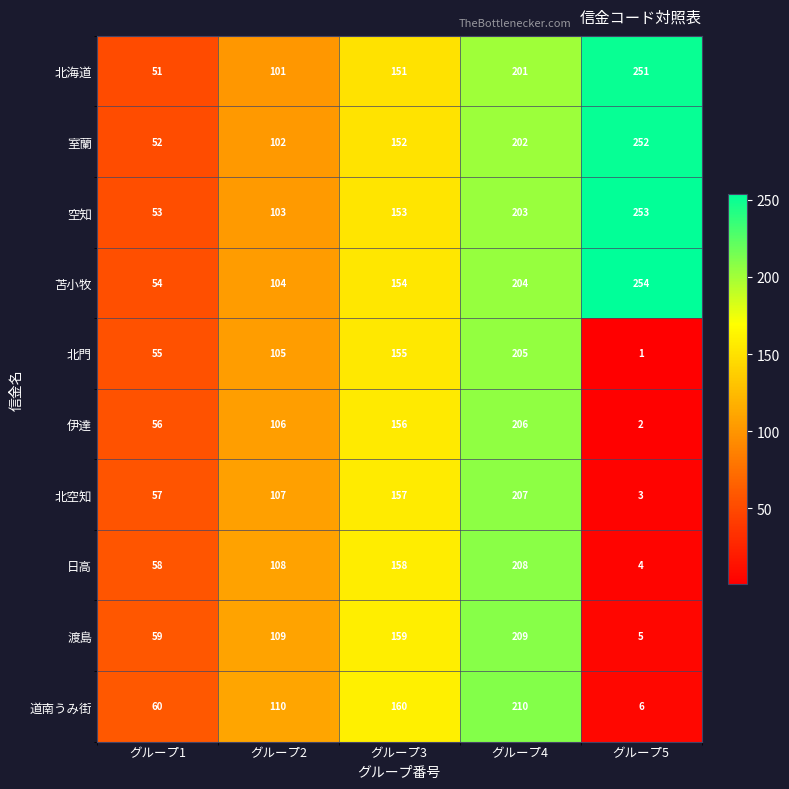

What is the sum of all 伊達 values?

526